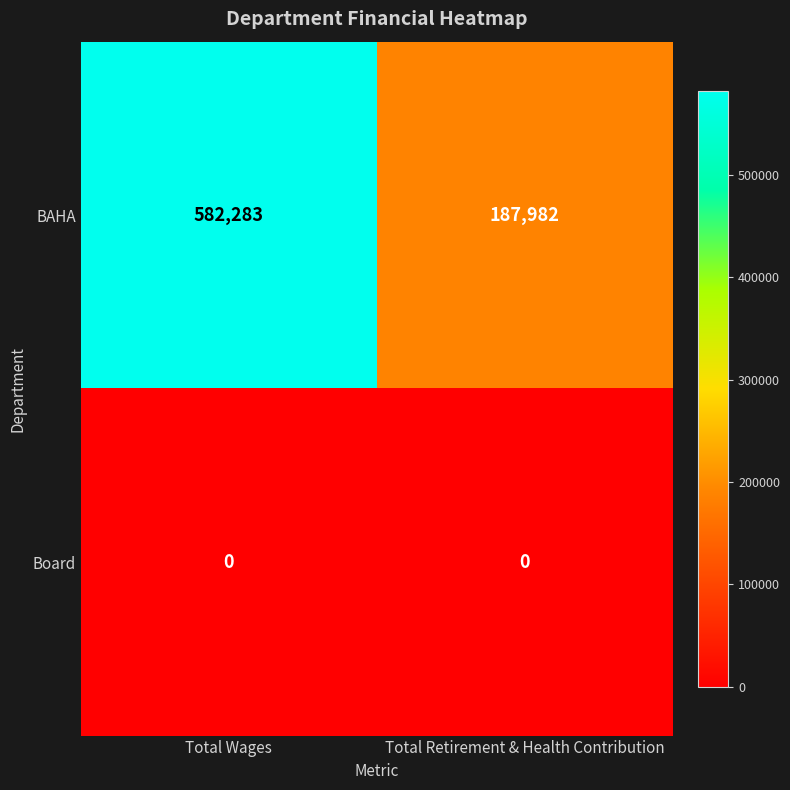

Which label corresponds to the largest value in the chart?

Total Wages